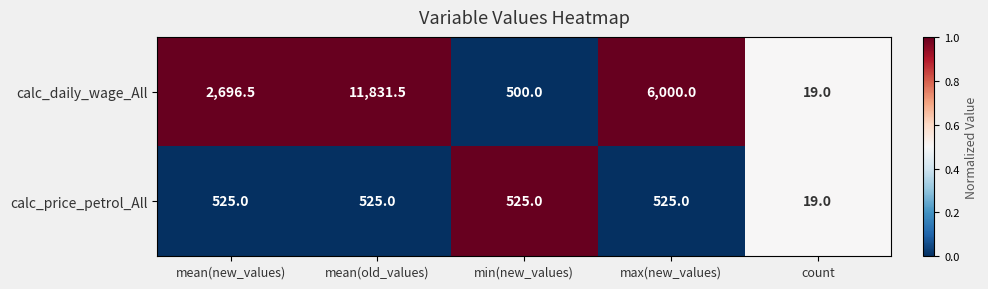

List the series in order of their peak value, lowest first.

calc_price_petrol_All, calc_daily_wage_All